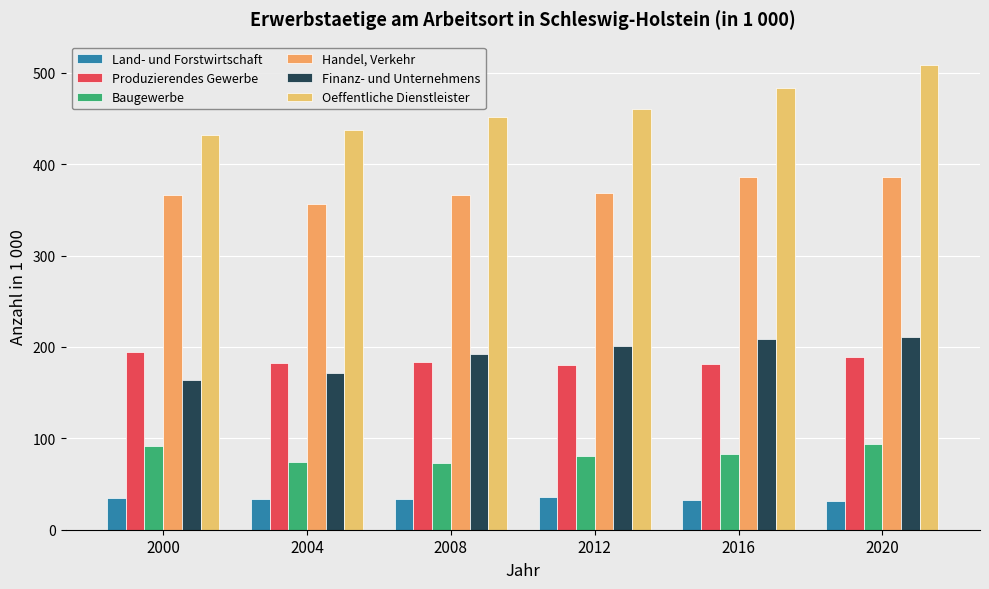

Which category has the lowest value in the Oeffentliche Dienstleister series?

2000